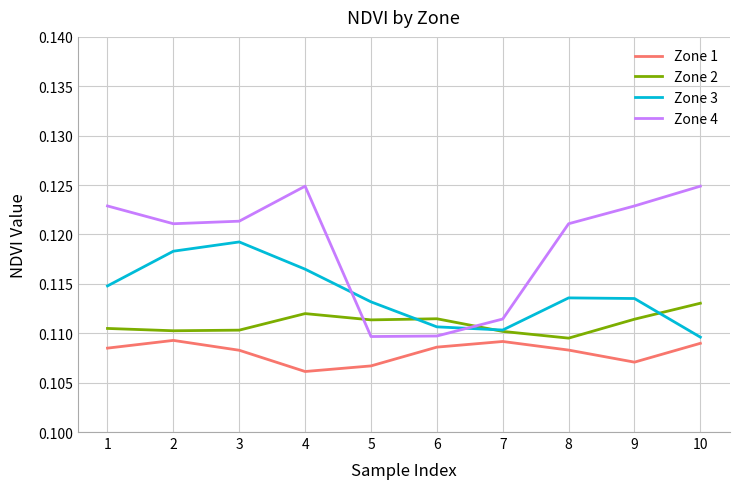

Which series has the largest range (max minus min)?

Zone 4